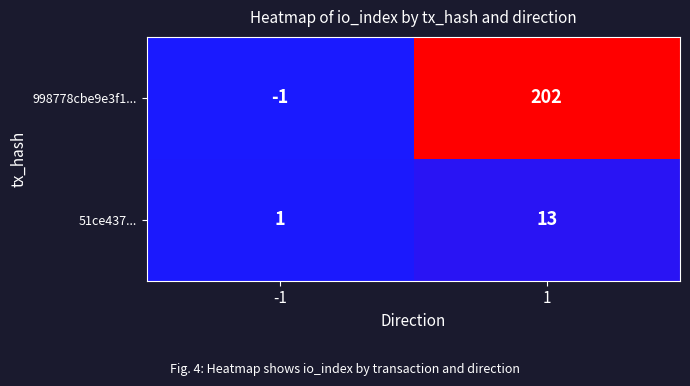

Between -1 and 1, which series saw the biggest shift?

998778cbe9e3f1...